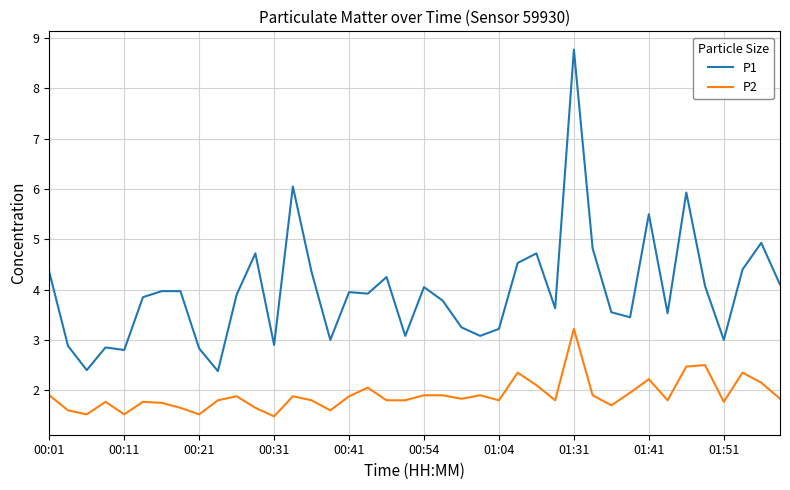

What is the difference between the maximum and minimum values in the P1 series?

6.4